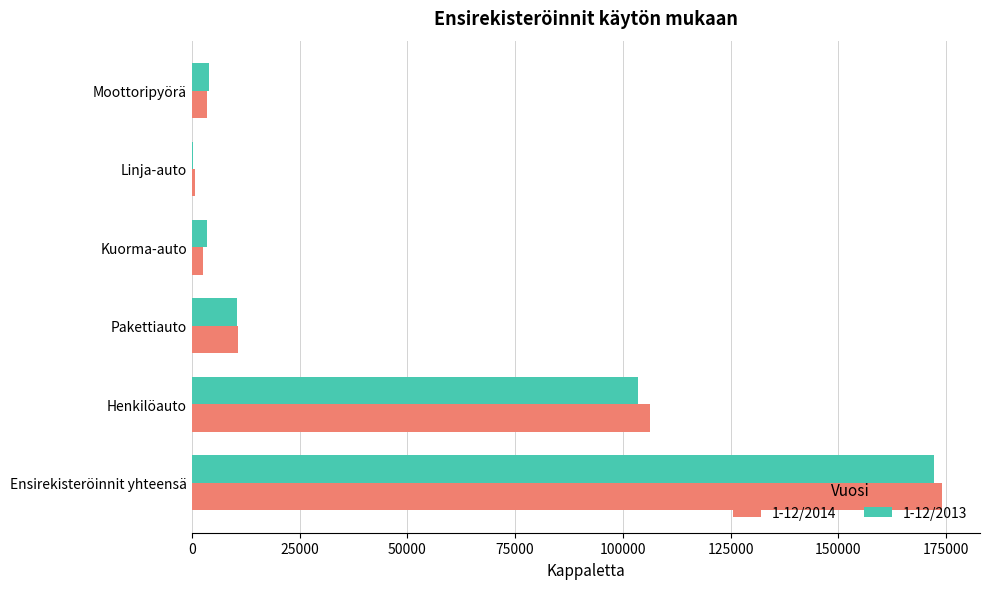

Which label corresponds to the largest value in the chart?

Ensirekisteröinnit yhteensä